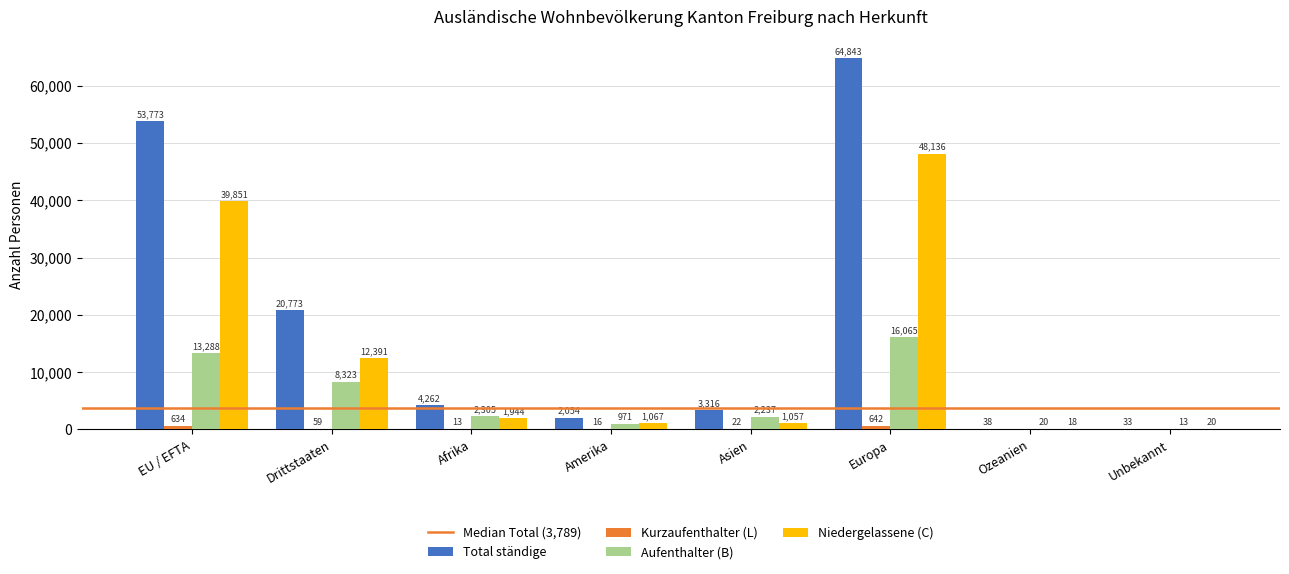

True or false: Niedergelassene (C) has a value of 39851 at EU / EFTA.

True